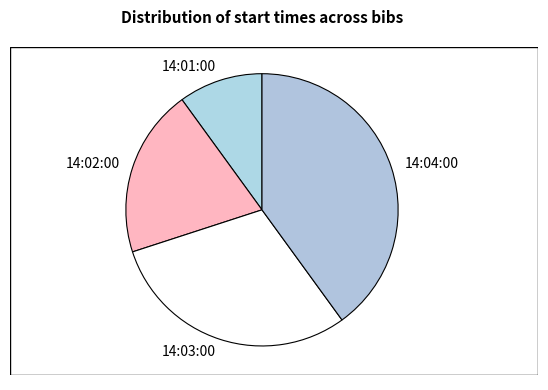

Do 14:02:00 and 14:04:00 together represent more than half of the pie?

Yes